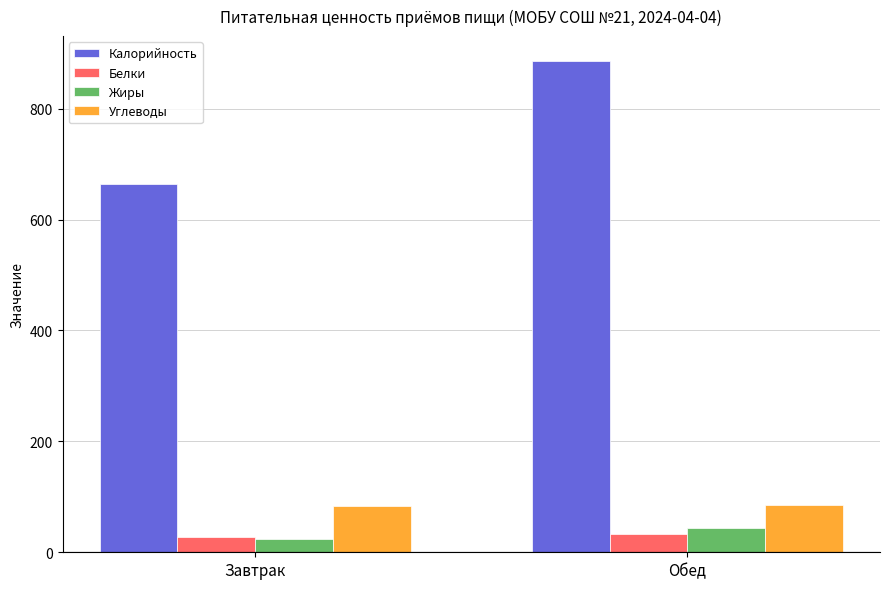

Rank the series at Обед from lowest to highest value.

Белки, Жиры, Углеводы, Калорийность